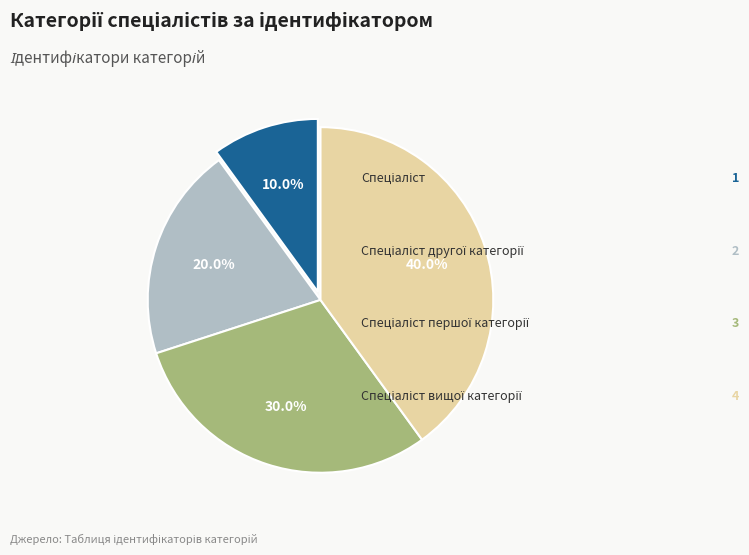

Does any single category account for the majority?

No